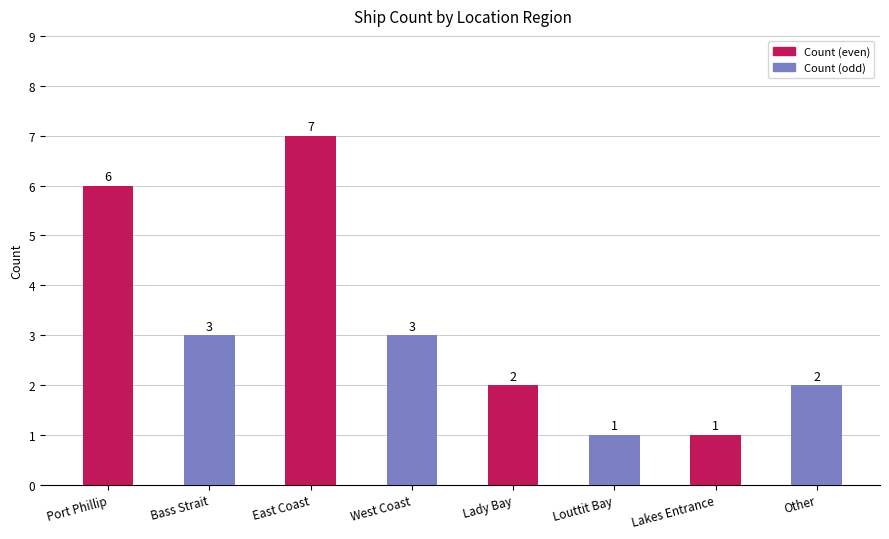

What is the label of the 5th bar from the right?

West Coast